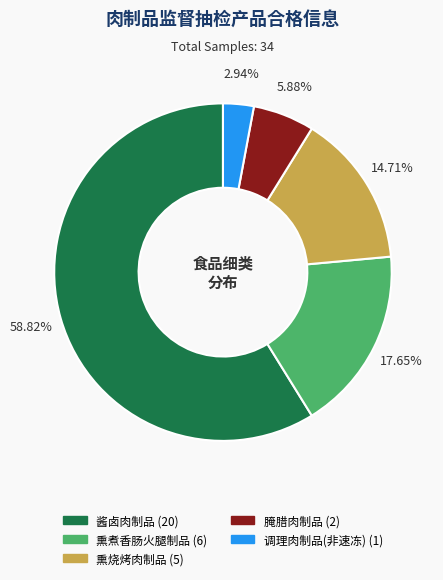

Between 酱卤肉制品 and 熏煮香肠火腿制品, which is larger?

酱卤肉制品